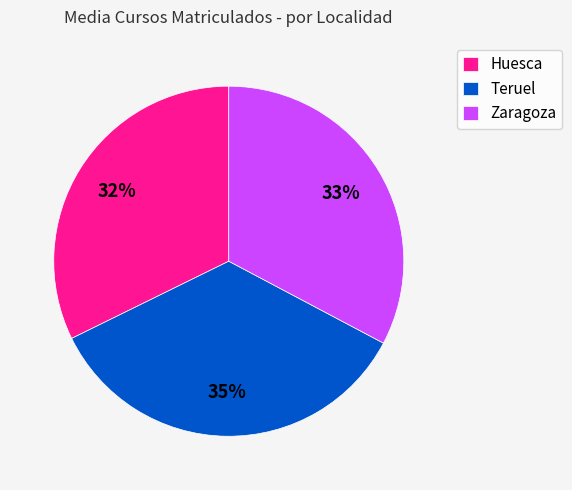

Do Huesca and Zaragoza together represent more than half of the pie?

Yes